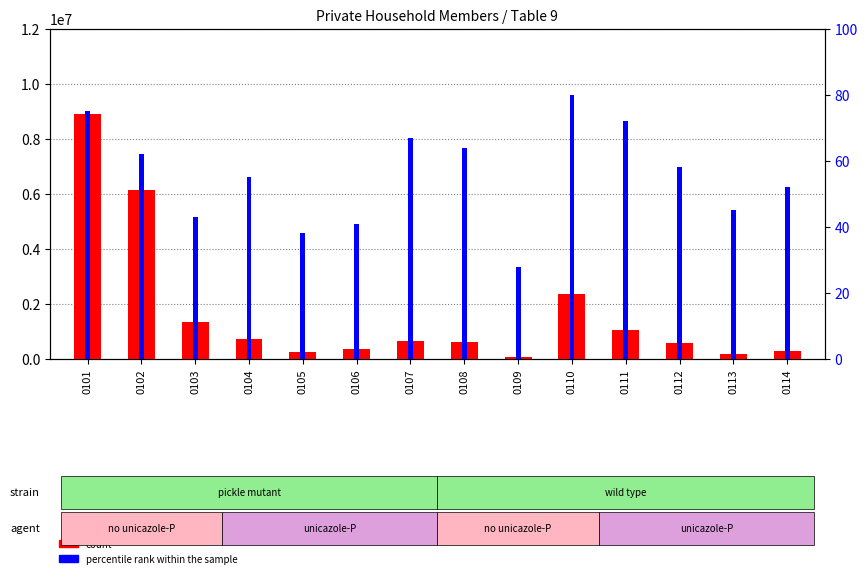

How many data points in count are above 667008?

6